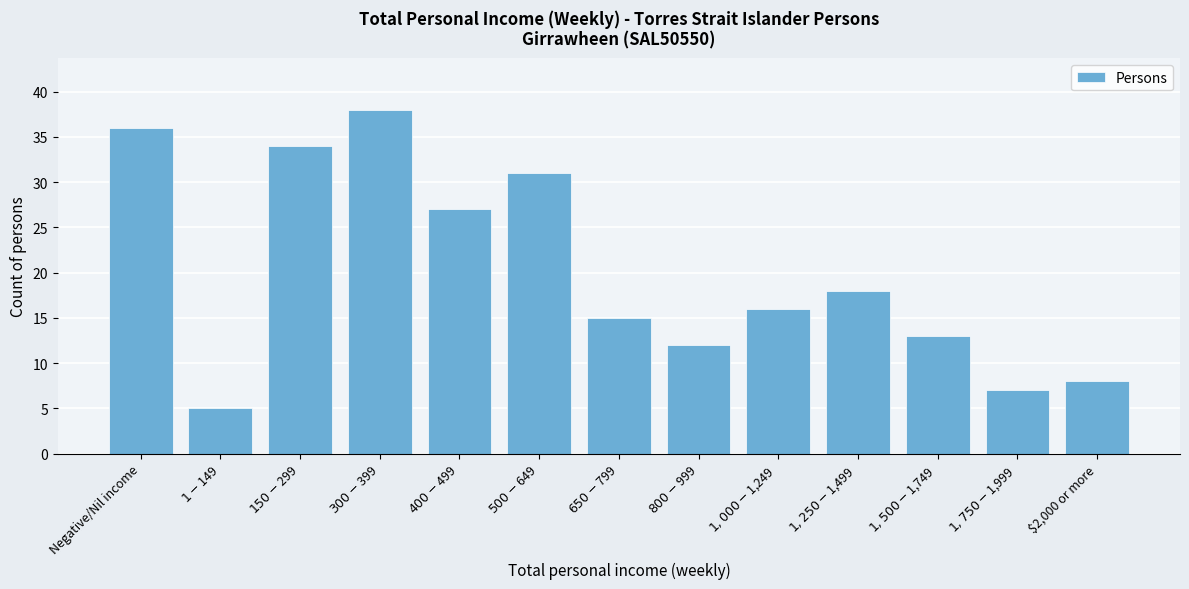

Reading left to right, transcribe all the data shown in this chart.

36	5	34	38	27	31	15	12	16	18	13	7	8